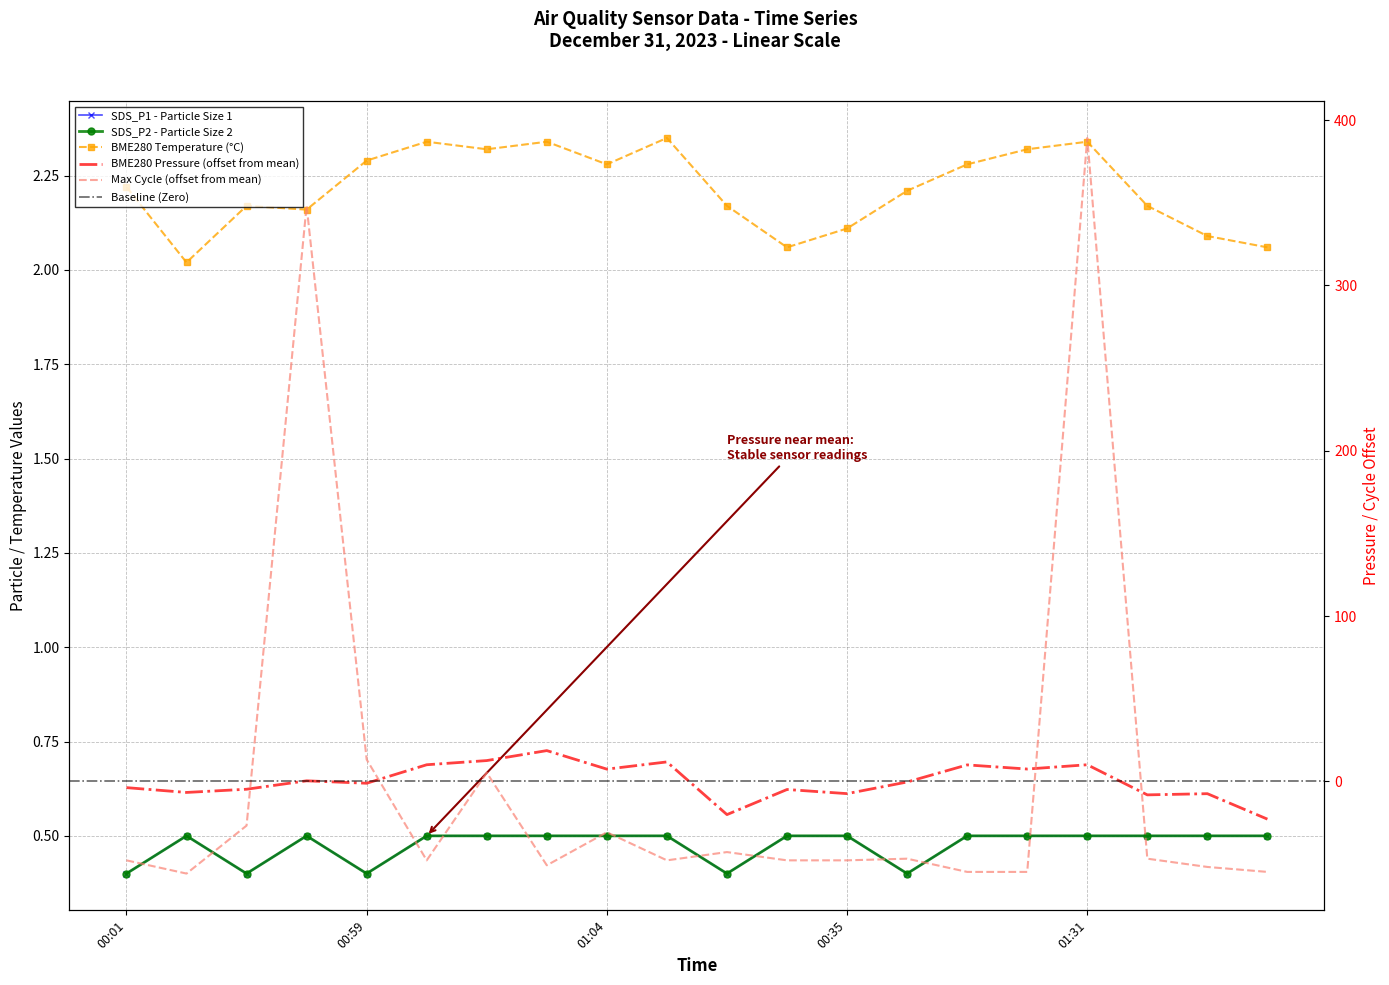

In BME280_temperature, how many points are higher than both neighbors (excluding endpoints)?

5